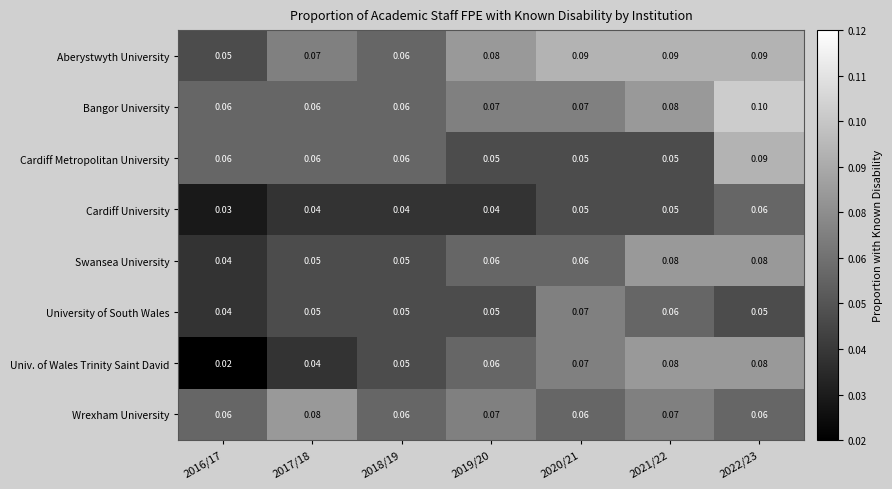

Between 2017/18 and 2019/20, which series saw the biggest shift?

Univ. of Wales Trinity Saint David